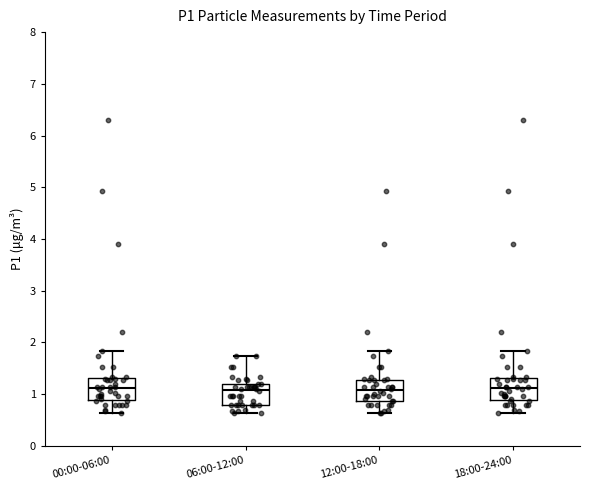

Where does the lower whisker of the box for 18:00-24:00 end on the y-axis? The values are not printed on the chart, so give them approximately, as read against the axis.

0.6